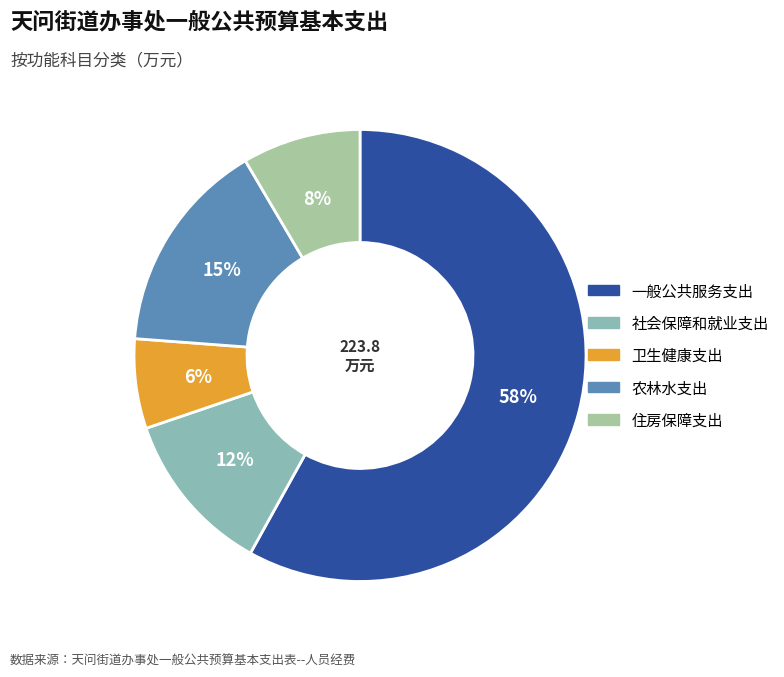

Approximately how many times larger is the value at 卫生健康支出 compared to 农林水支出?

0.4